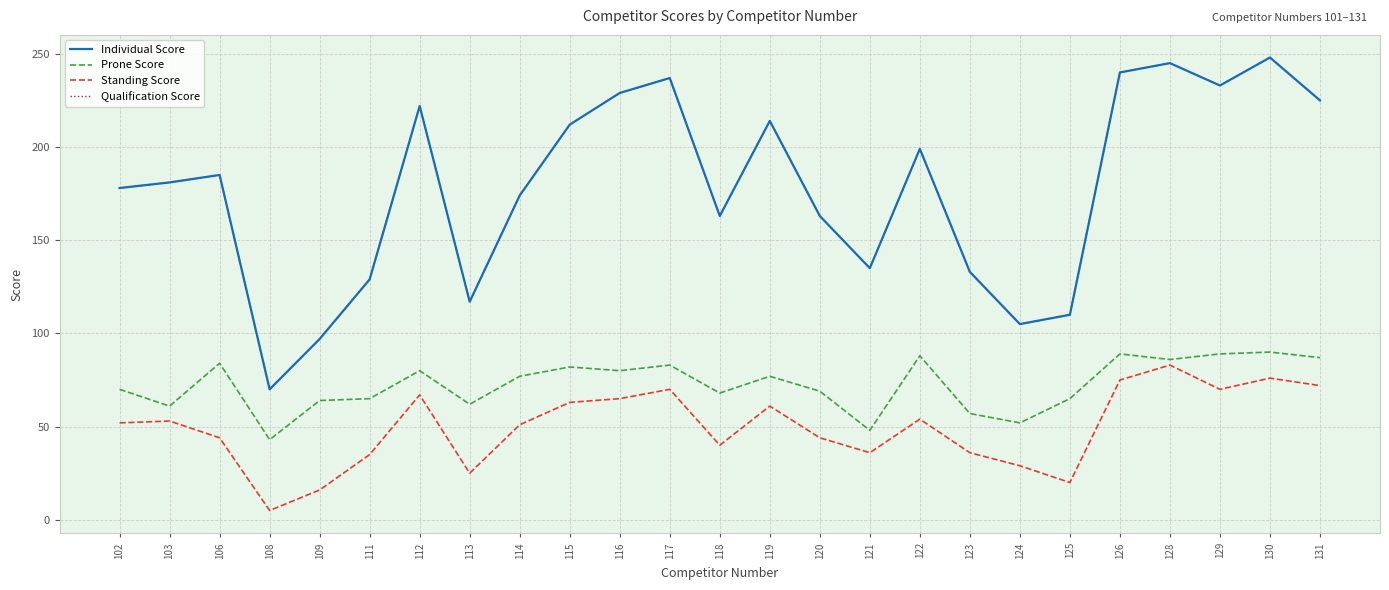

What is the average value of the Qualification Score series?

178